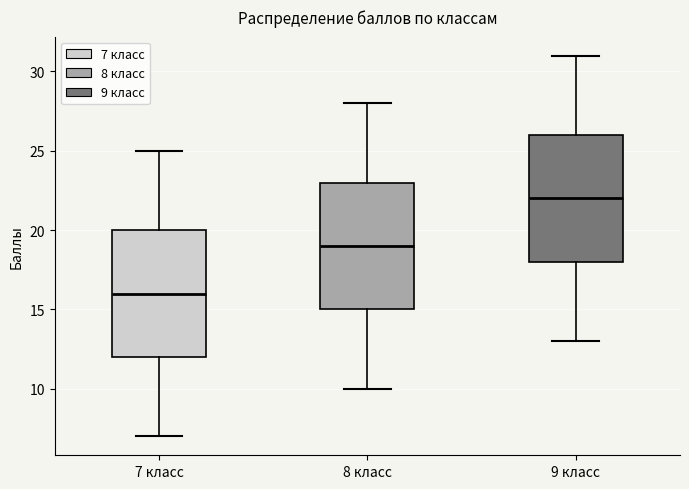

Reading left to right, transcribe this box plot: for each box, give where its median line is, the range the box spans, and where its two whiskers end, as read against the y-axis. The values are not printed on the chart, so give them approximately, as read against the axis.

7 класс: median 16, box 12 to 20, whiskers 7 to 25
8 класс: median 19, box 15 to 23, whiskers 10 to 28
9 класс: median 22, box 18 to 26, whiskers 13 to 31